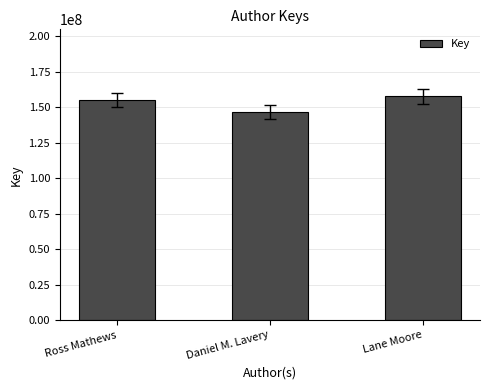

The chart shows a value of 104648860 at Ross Mathews. True or false?

False